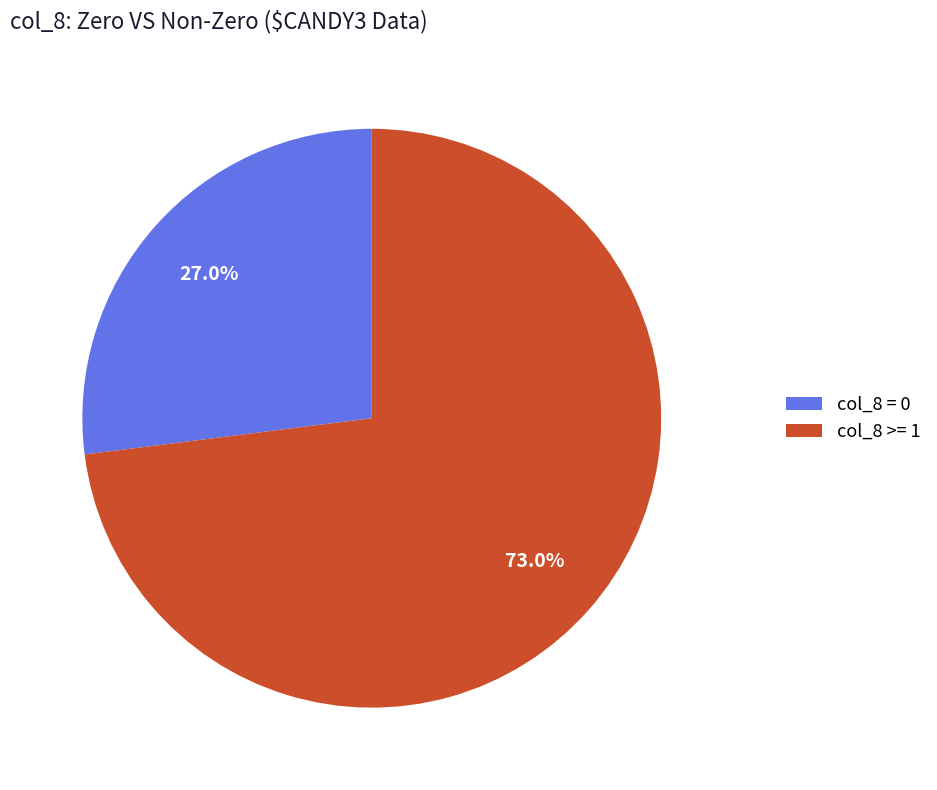

Count the number of slices in the pie.

2